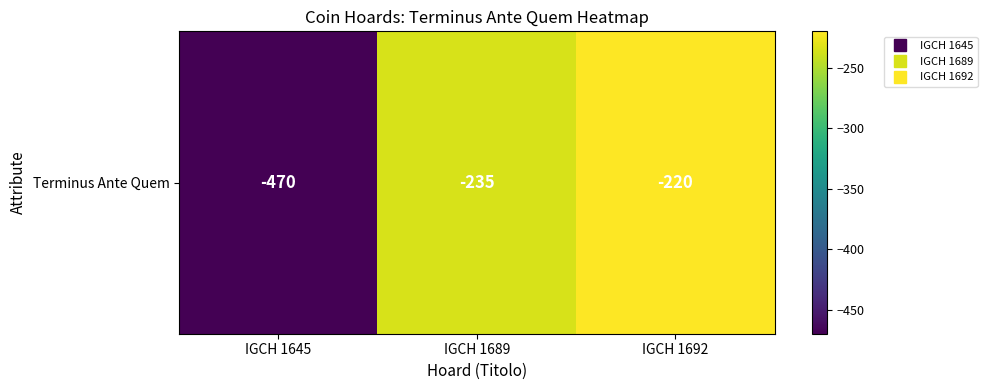

Reading left to right, what are all the values shown in this chart?

IGCH 1645=-470	IGCH 1689=-235	IGCH 1692=-220